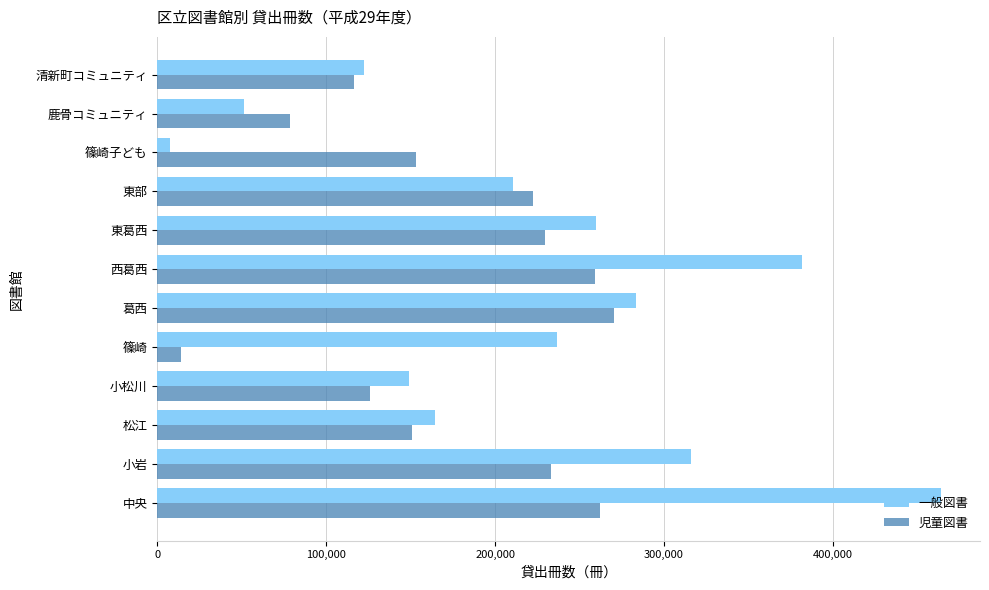

Between 中央 and 葛西, which series saw the biggest shift?

一般図書